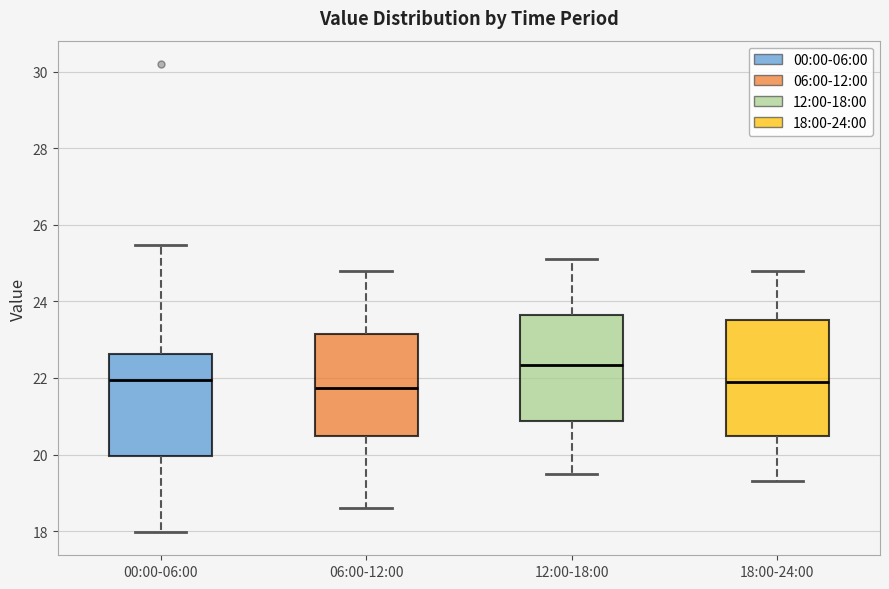

Where is the lower edge of the box for 00:00-06:00 on the y-axis? The values are not printed on the chart, so give them approximately, as read against the axis.

20.0